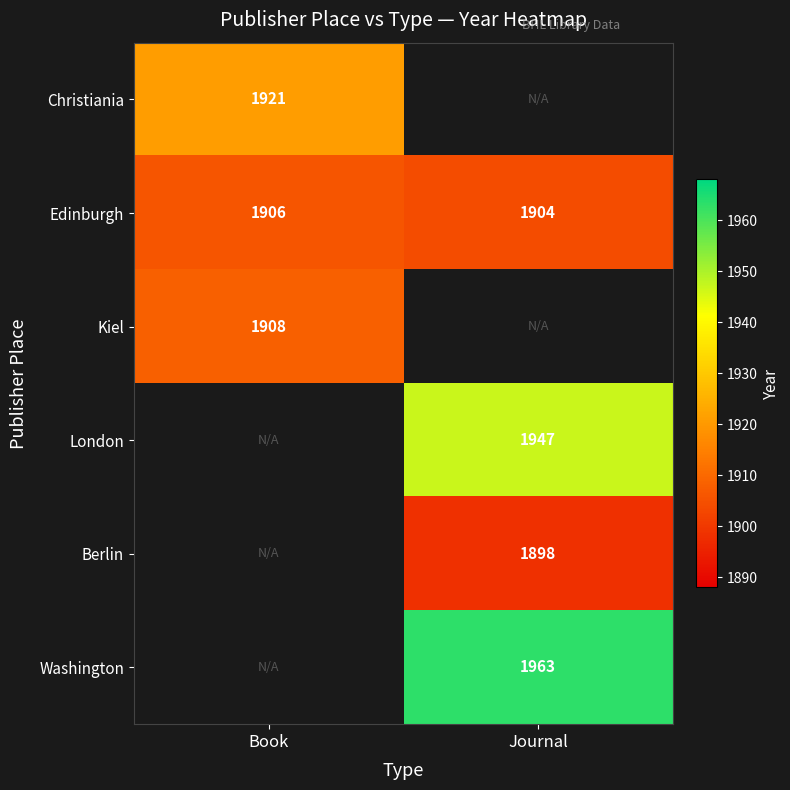

List the labels in order of Edinburgh value, largest first.

Book, Journal